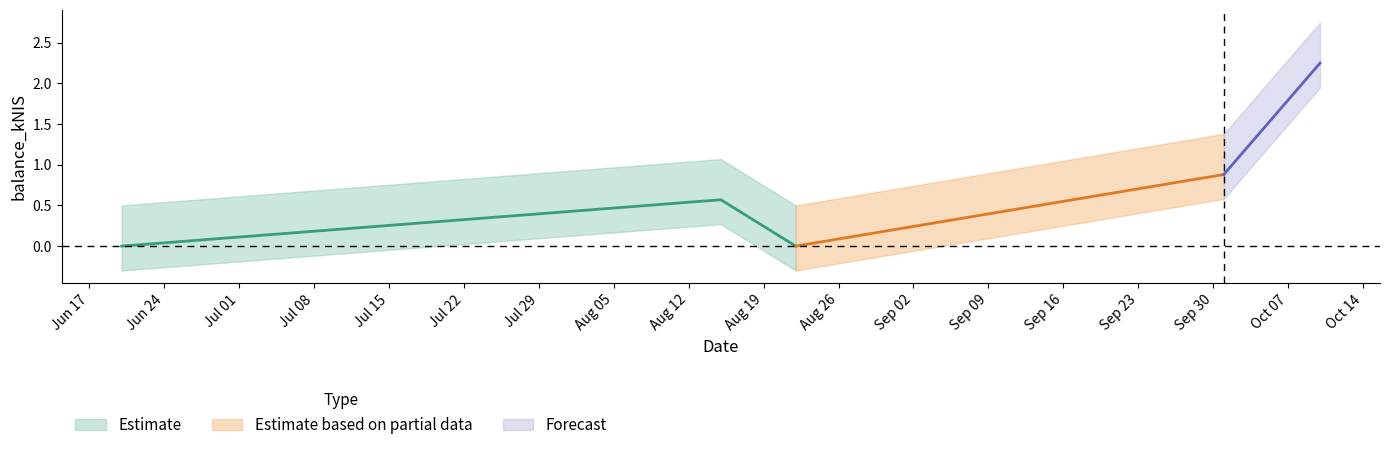

What is the change in value from 2024-08-15 to 2024-10-01?

+0.3